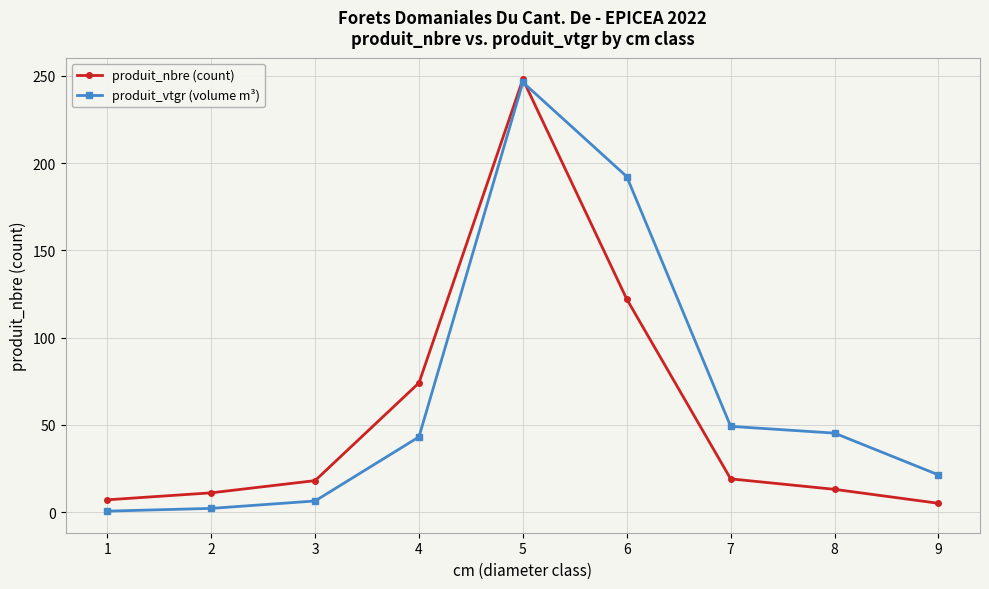

True or false: produit_vtgr (volume m³) and produit_nbre (count) intersect in this chart.

True